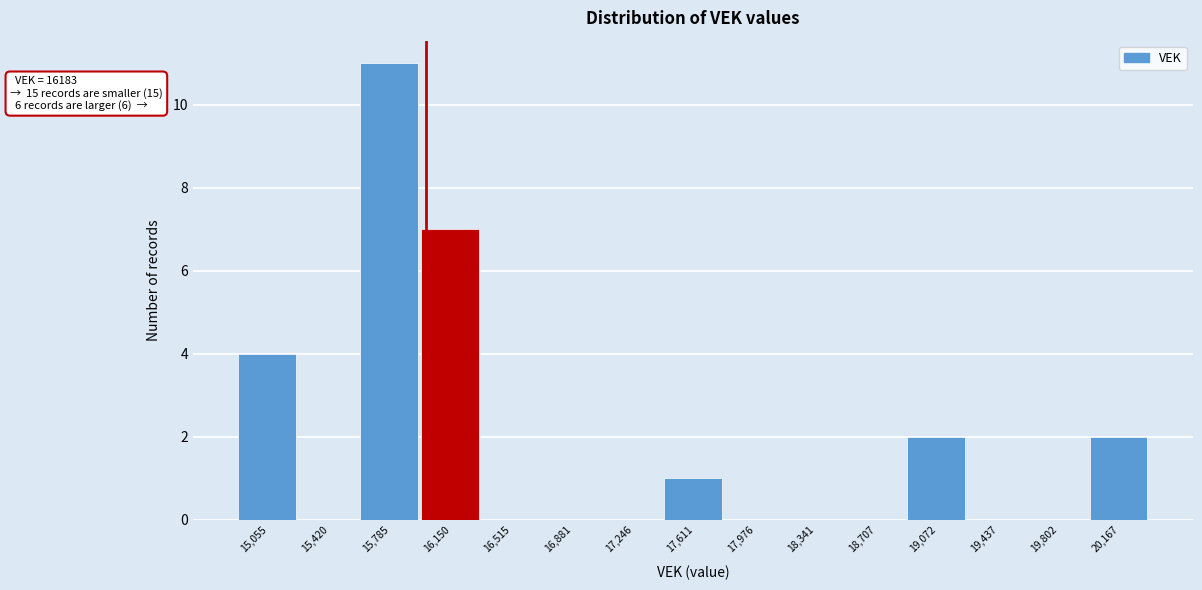

Reading left to right, transcribe all the data shown in this chart.

15,055=4	15,420=0	15,785=11	16,150=7	16,515=0	16,881=0	17,246=0	17,611=1	17,976=0	18,341=0	18,707=0	19,072=2	19,437=0	19,802=0	20,167=2